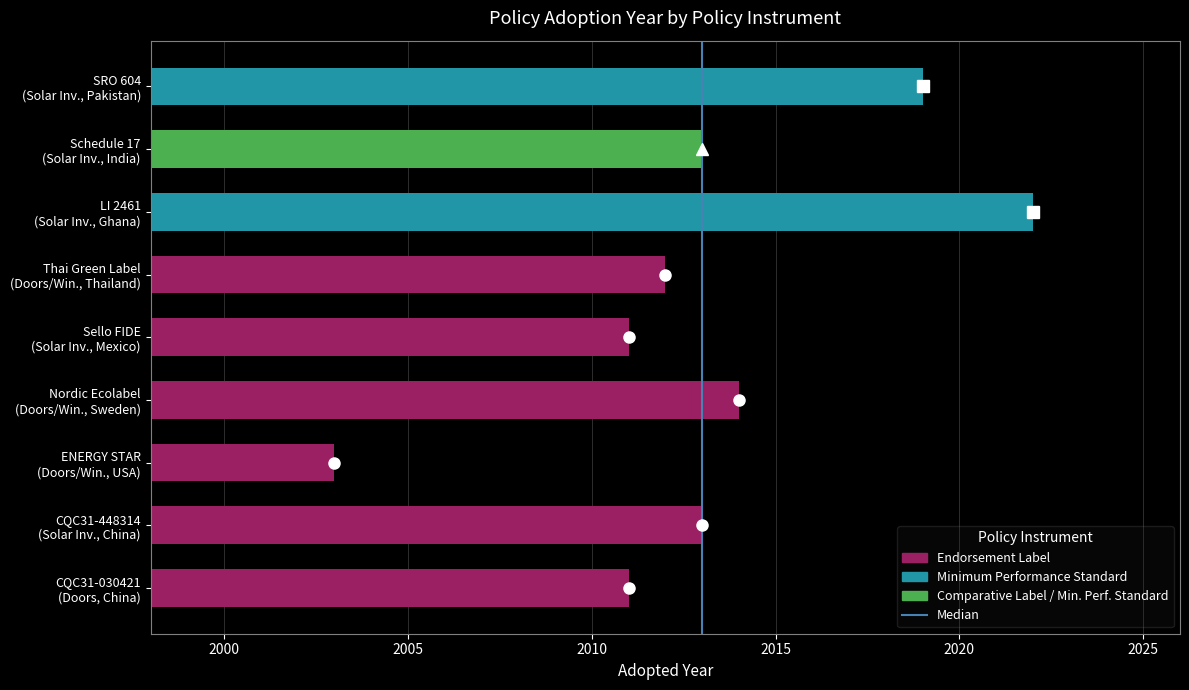

Does the chart contain stacked bars?

No